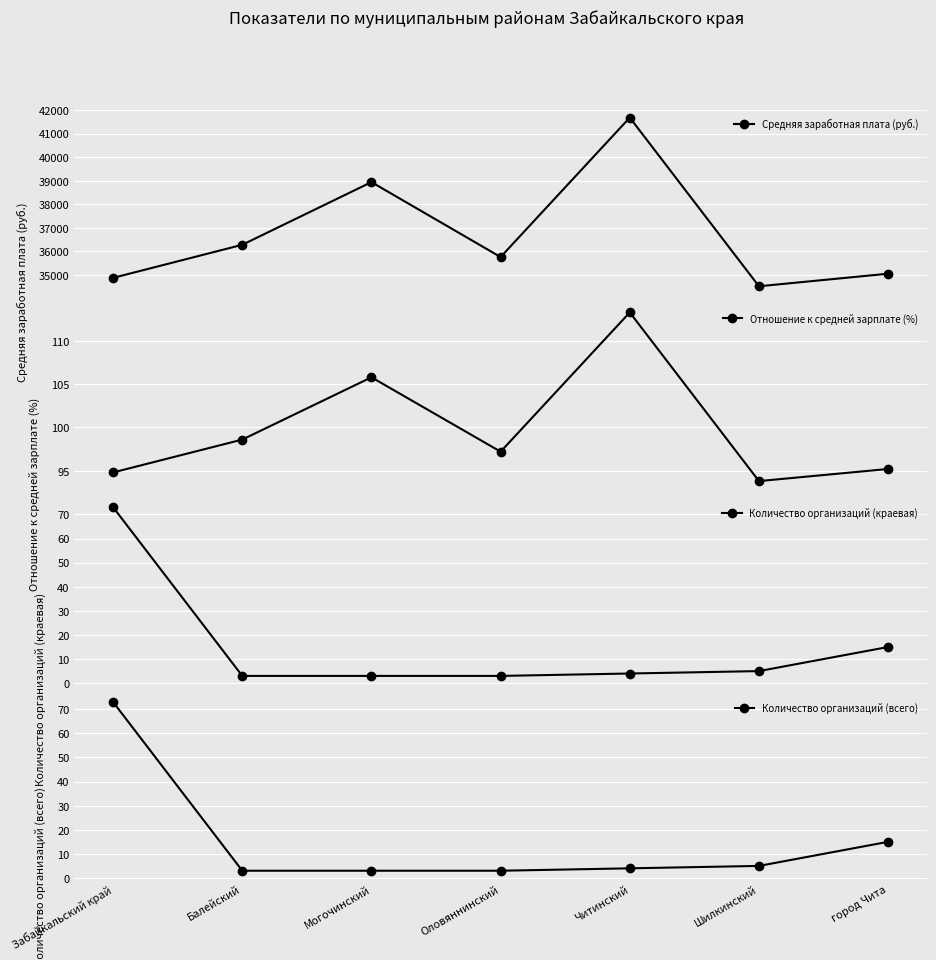

What position from the left is Балейский?

2